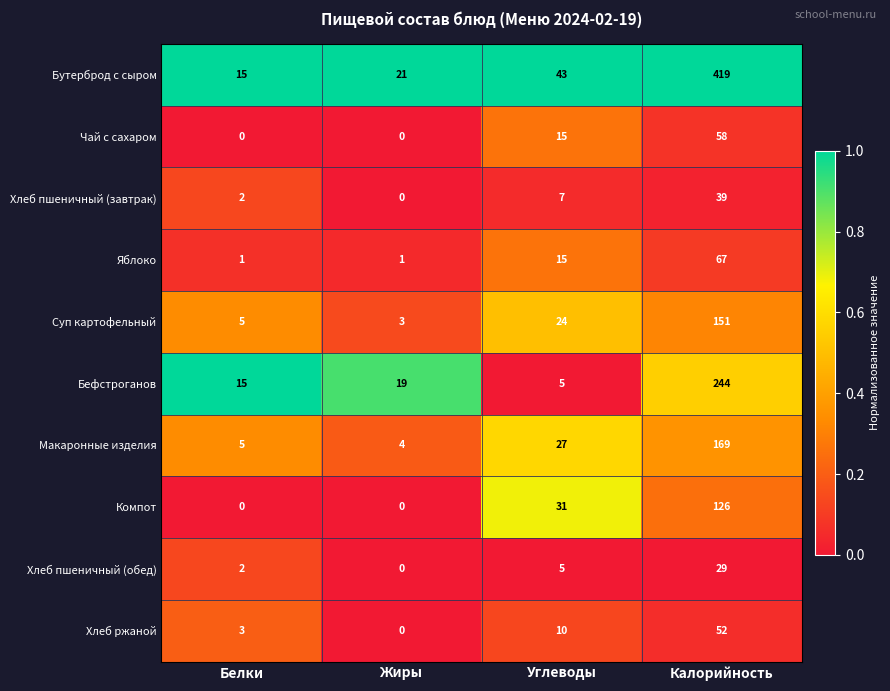

How many series are shown in this chart?

10